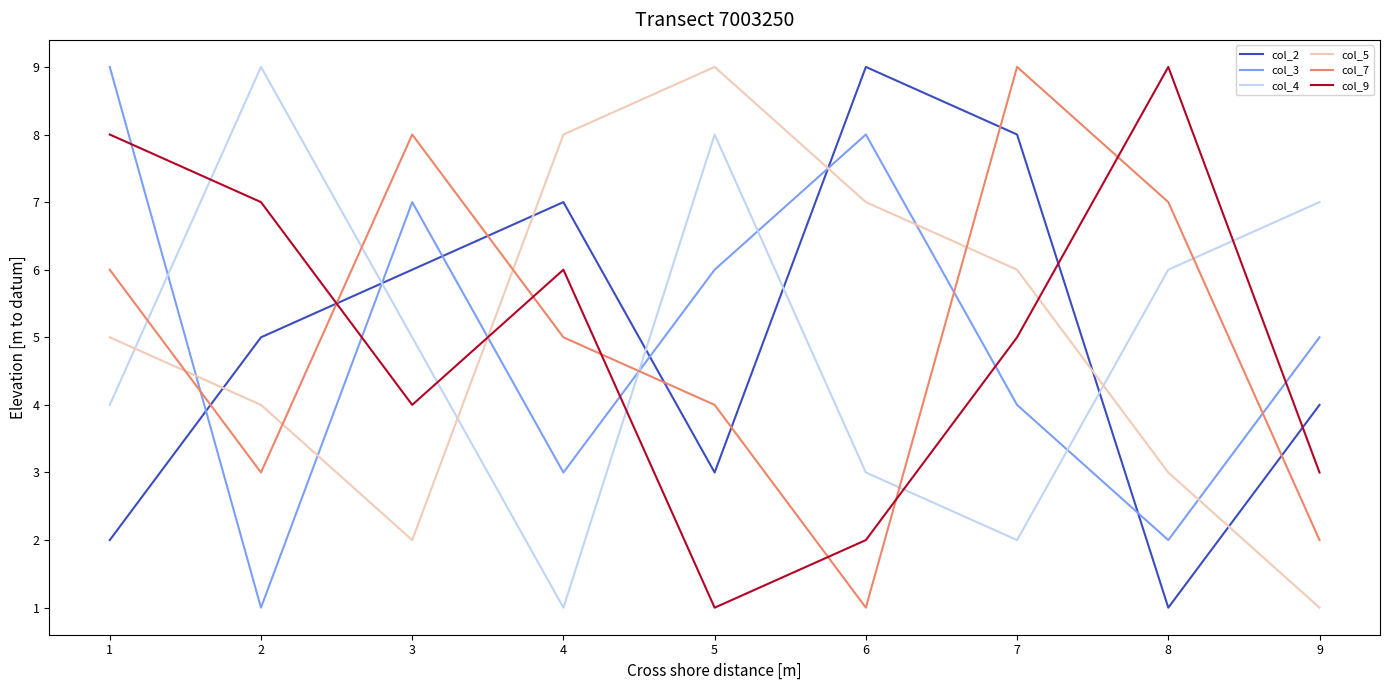

Is it true that col_9 equals 7 at 6?

False